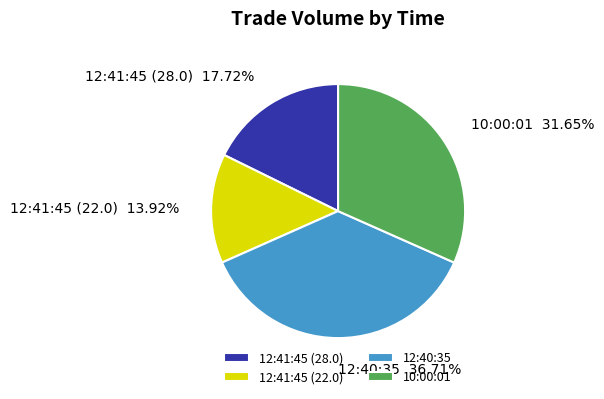

Is there a majority slice in this chart?

No